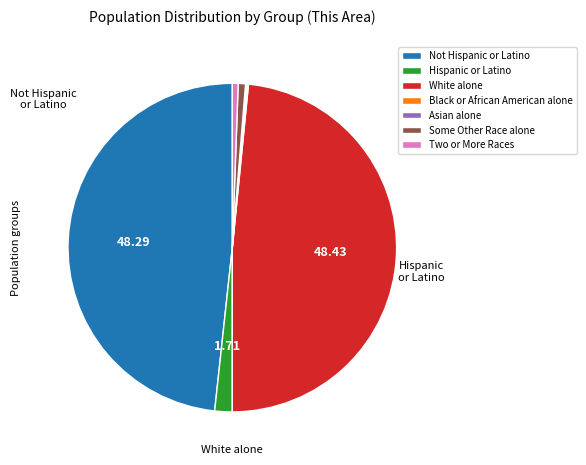

Does Not Hispanic or Latino represent more than half of the total?

No